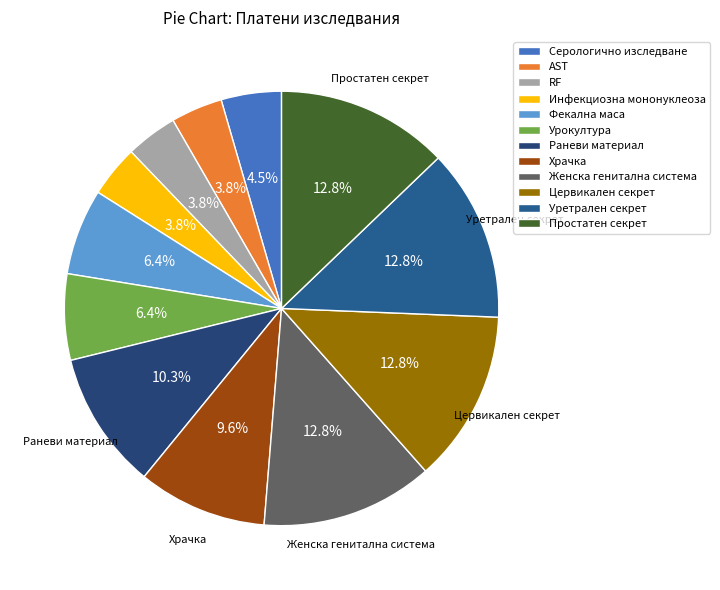

Between Урокултура and Фекална маса, which is larger?

Урокултура